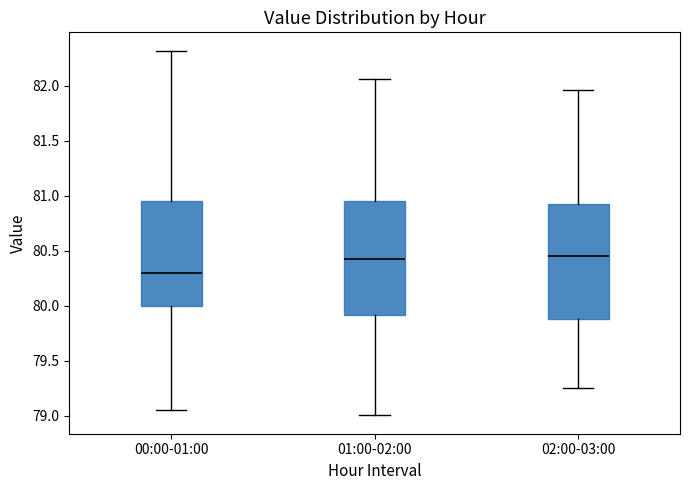

Reading left to right, transcribe this box plot: for each box, give where its median line is, the range the box spans, and where its two whiskers end, as read against the y-axis. The values are not printed on the chart, so give them approximately, as read against the axis.

00:00-01:00: median 80.30, box 80.00 to 80.95, whiskers 79.05 to 82.30
01:00-02:00: median 80.40, box 79.90 to 80.95, whiskers 79.00 to 82.05
02:00-03:00: median 80.45, box 79.85 to 80.95, whiskers 79.25 to 81.95